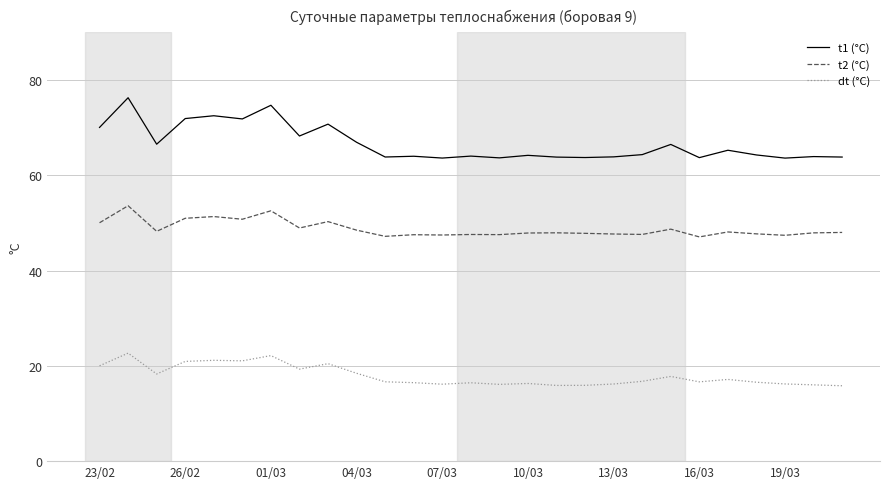

What is the greatest value displayed?

76.3